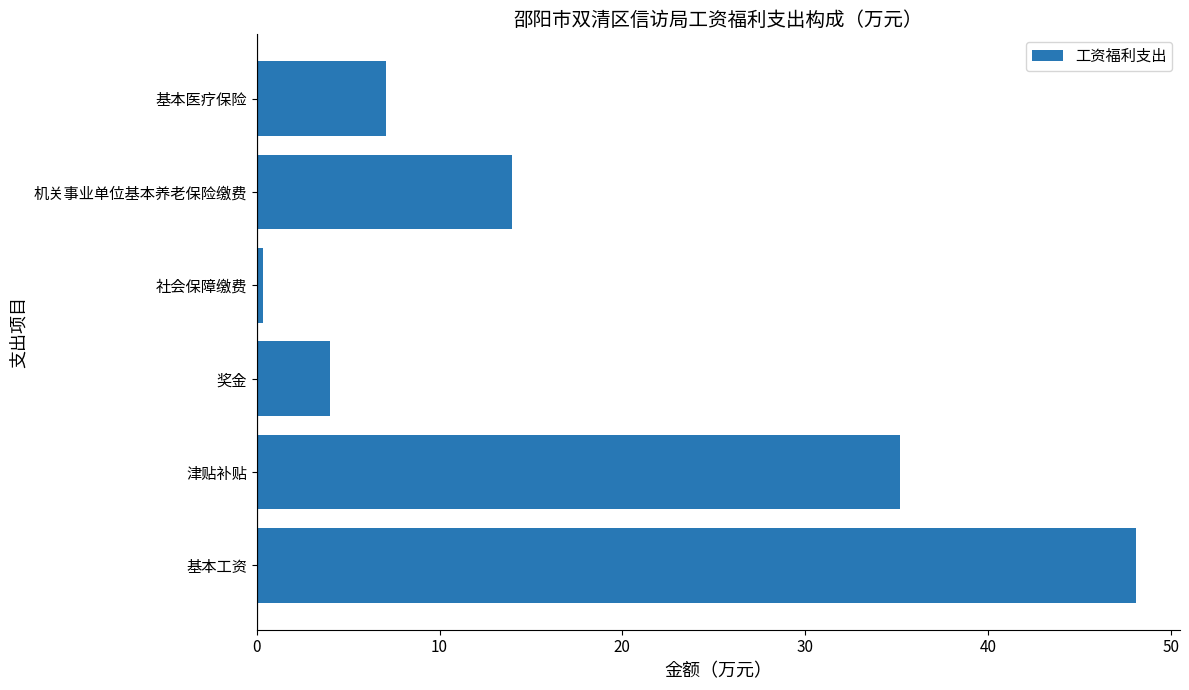

Are the bars horizontal?

Yes